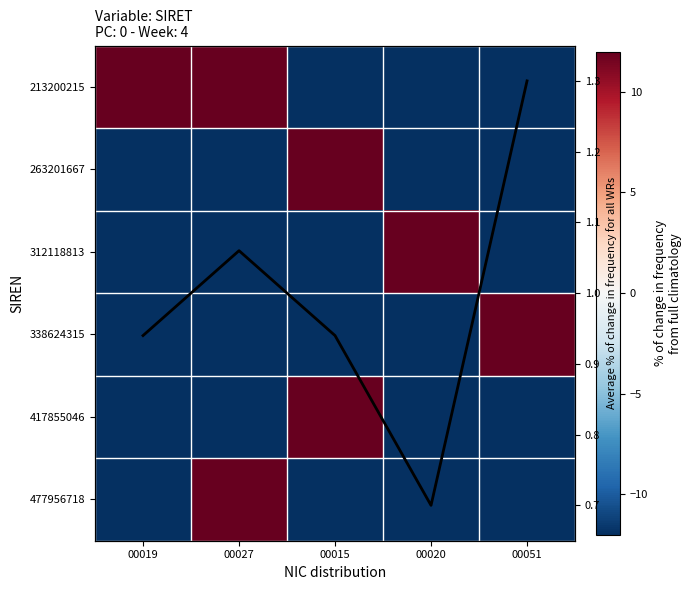

What is the sum of all 263201667 values?

-142.9